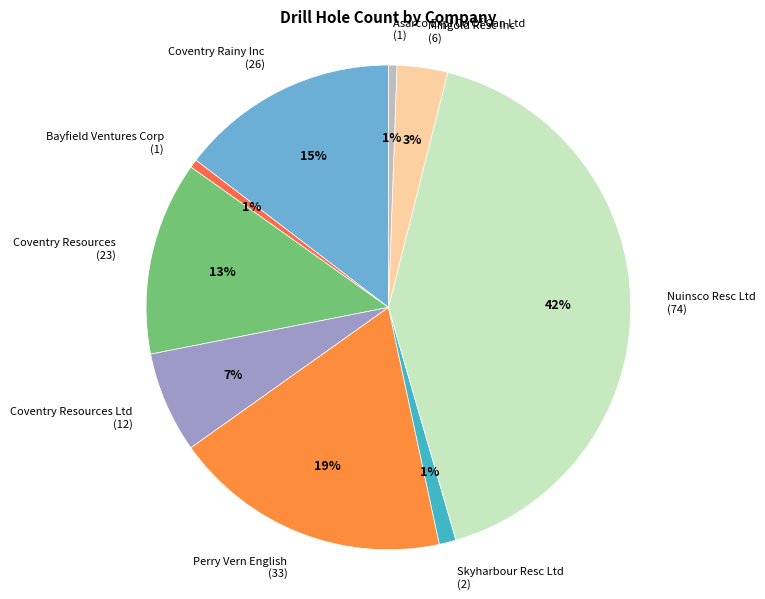

Which slice is the largest?

Nuinsco Resc Ltd (74)